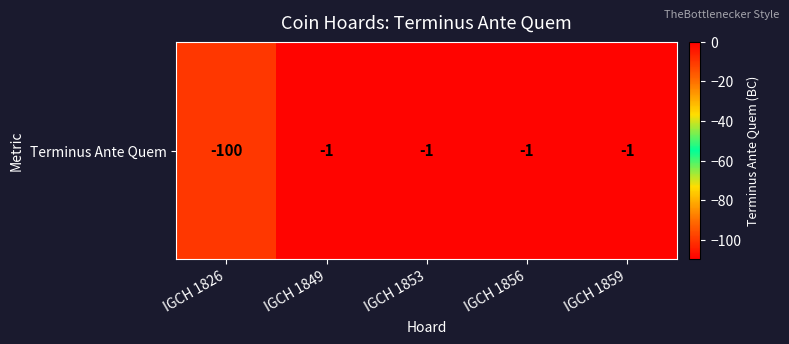

How many distinct data groups are displayed?

1